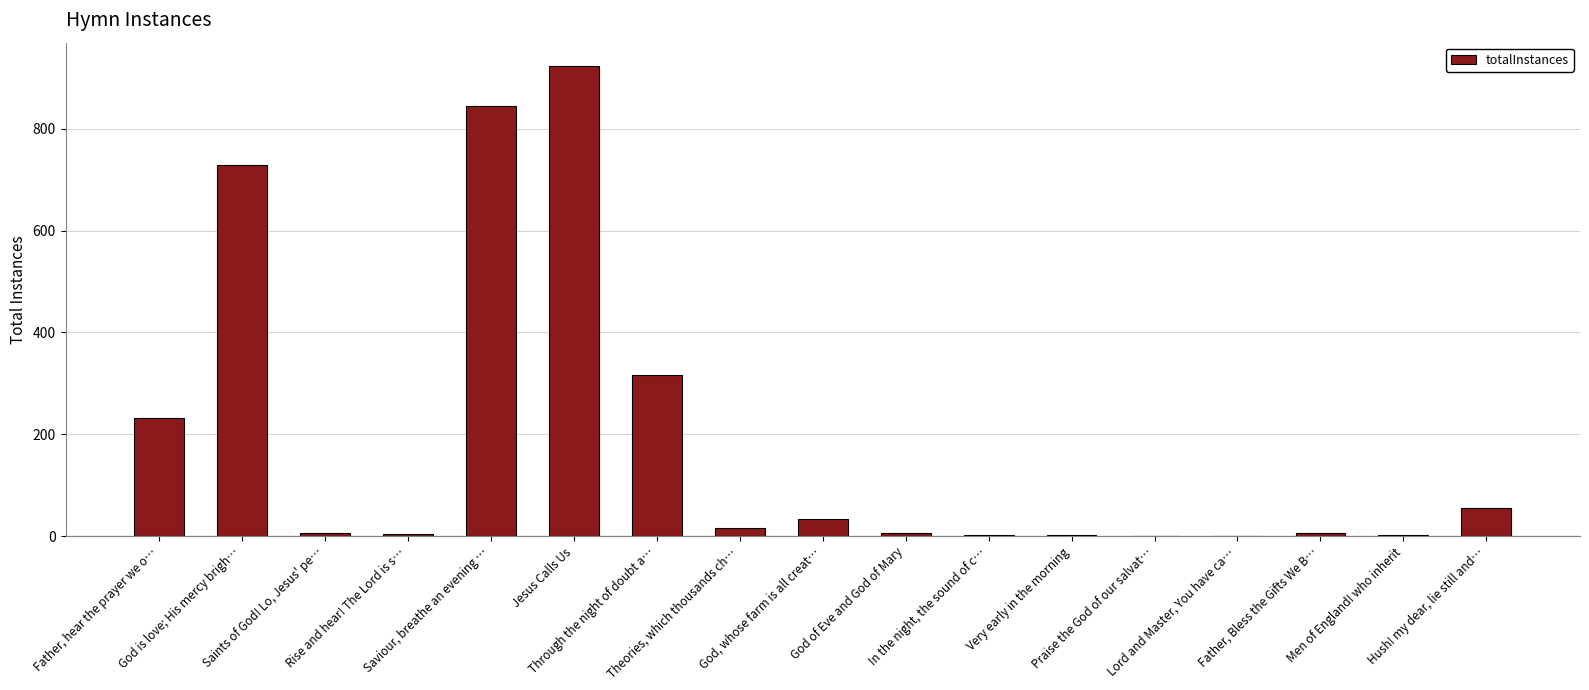

At which category does the chart reach its peak across all series?

Jesus Calls Us